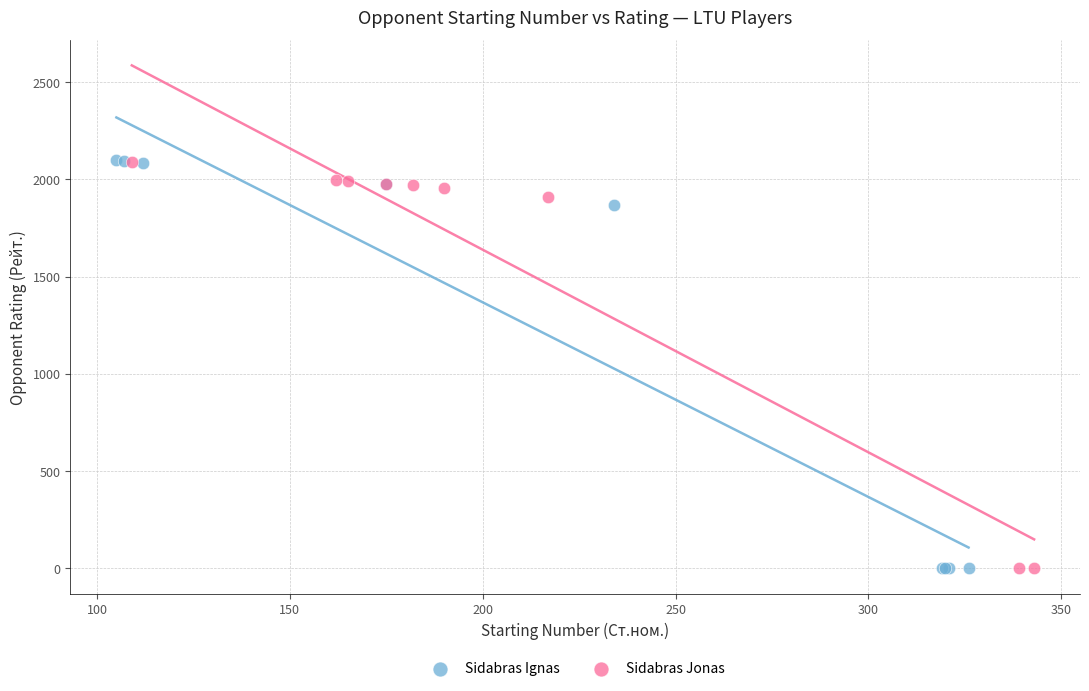

What are all the series names shown in the legend?

Sidabras Ignas, Sidabras Jonas